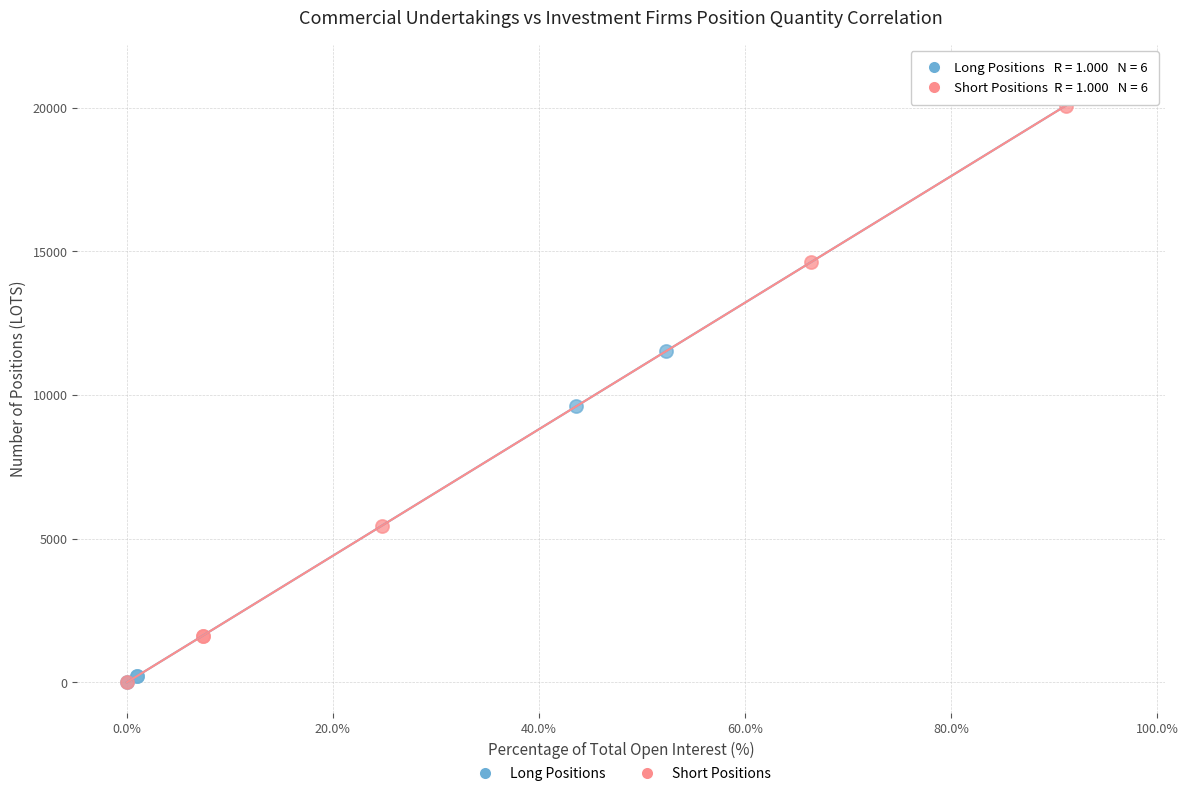

Which series has the widest spread of Y values?

Long Positions